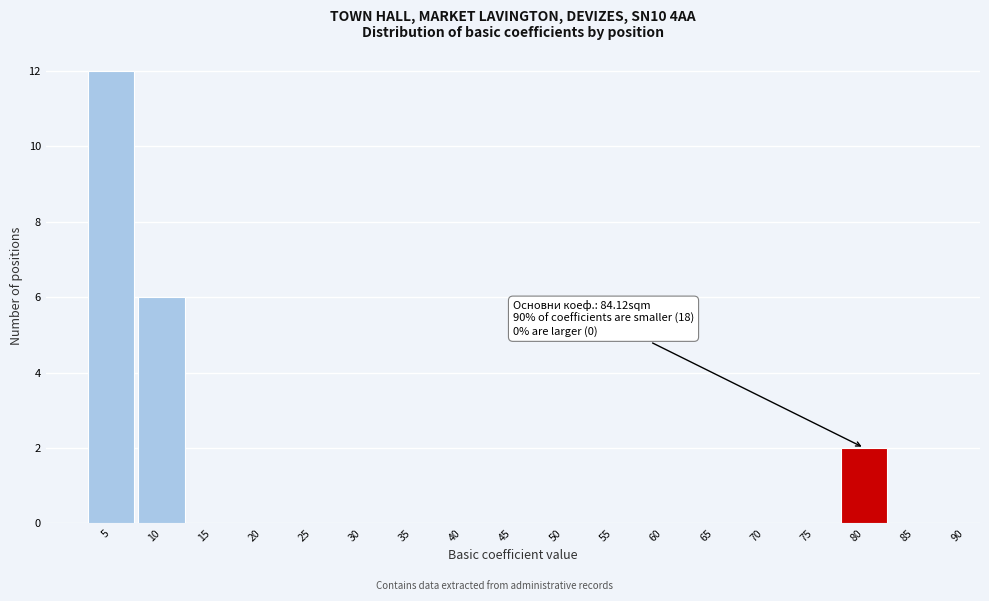

Reading left to right, list all the values displayed in this chart.

5=12	10=6	15=0	20=0	25=0	30=0	35=0	40=0	45=0	50=0	55=0	60=0	65=0	70=0	75=0	80=2	85=0